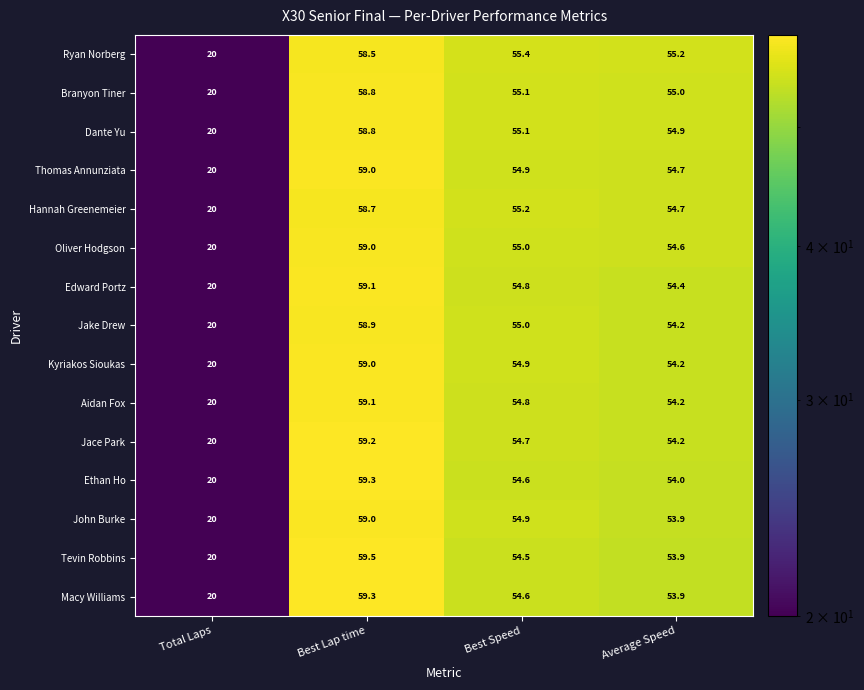

What is the smallest value displayed?

20.0